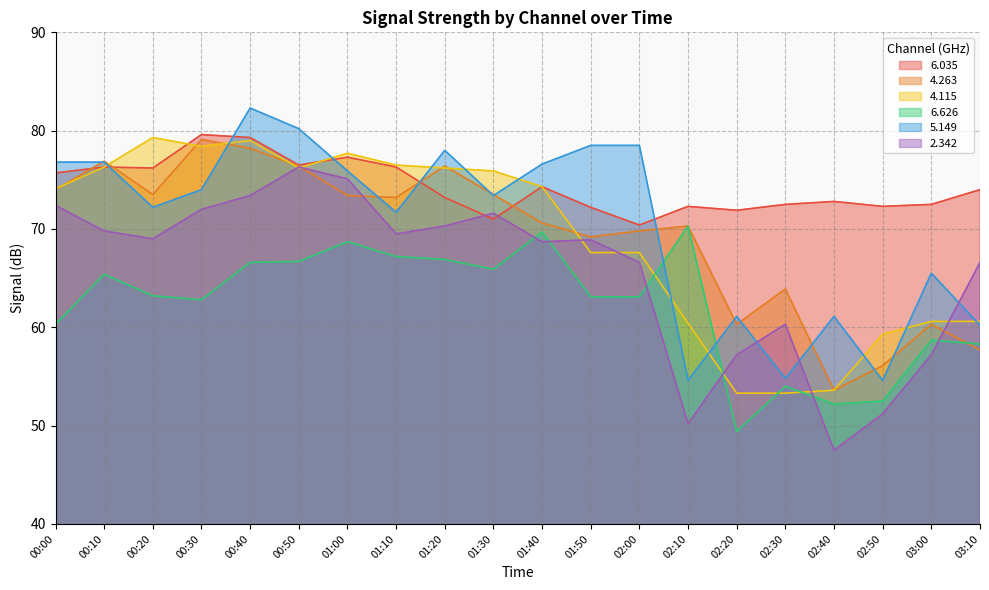

At which category is the sum across all series the highest?

00:40